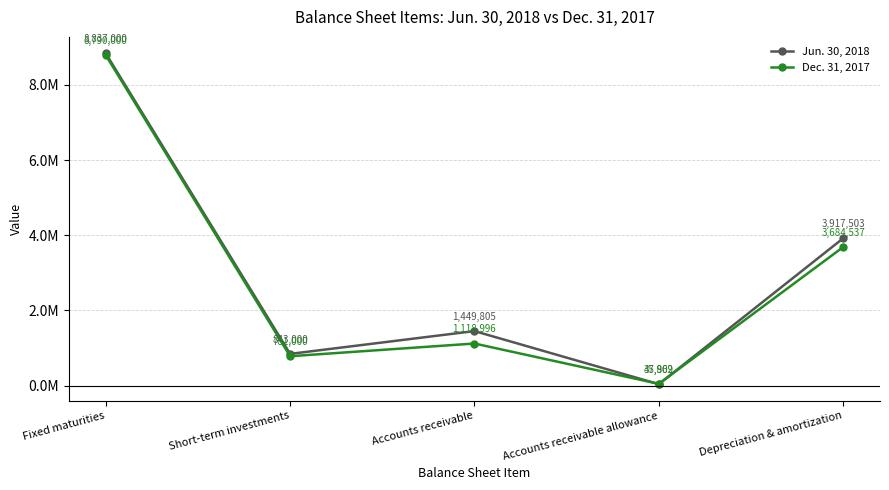

After their last crossing, which series has the higher values: Jun. 30, 2018 or Dec. 31, 2017?

Jun. 30, 2018